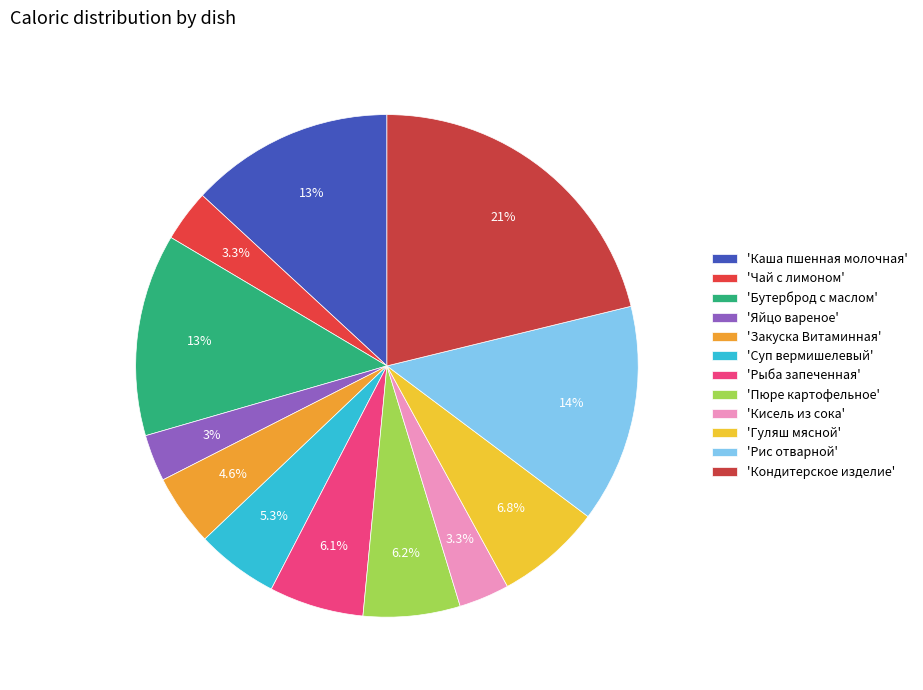

To the nearest percent, what is the average slice percentage?

8%